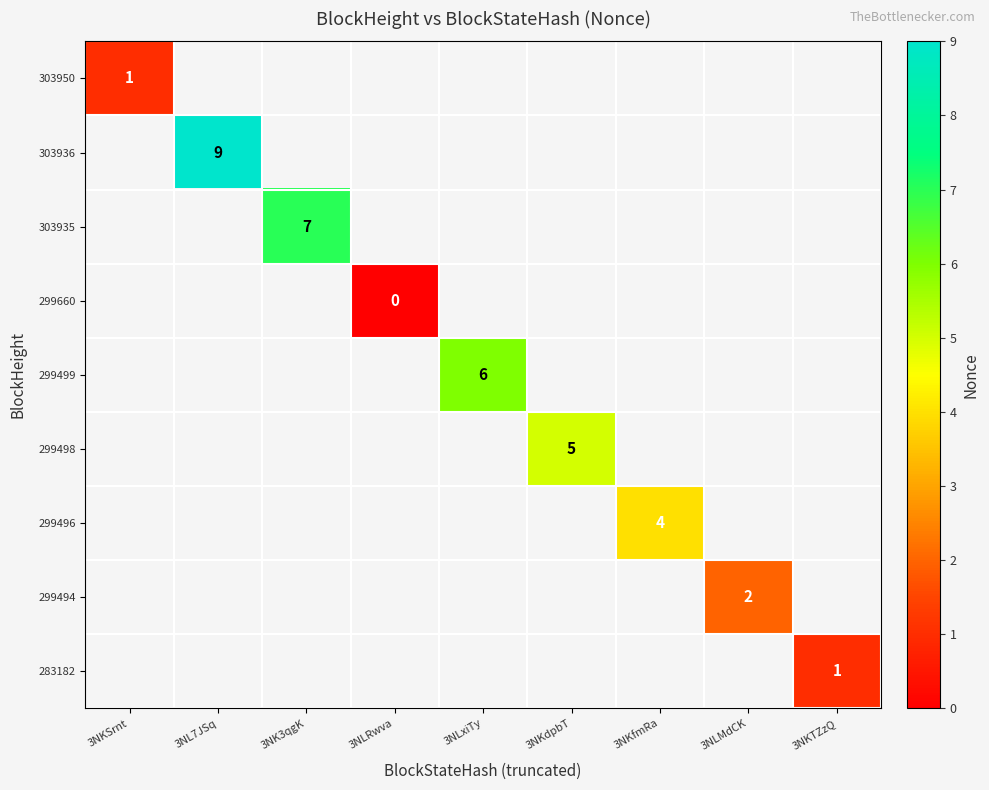

How many values in 303936 are above zero?

1